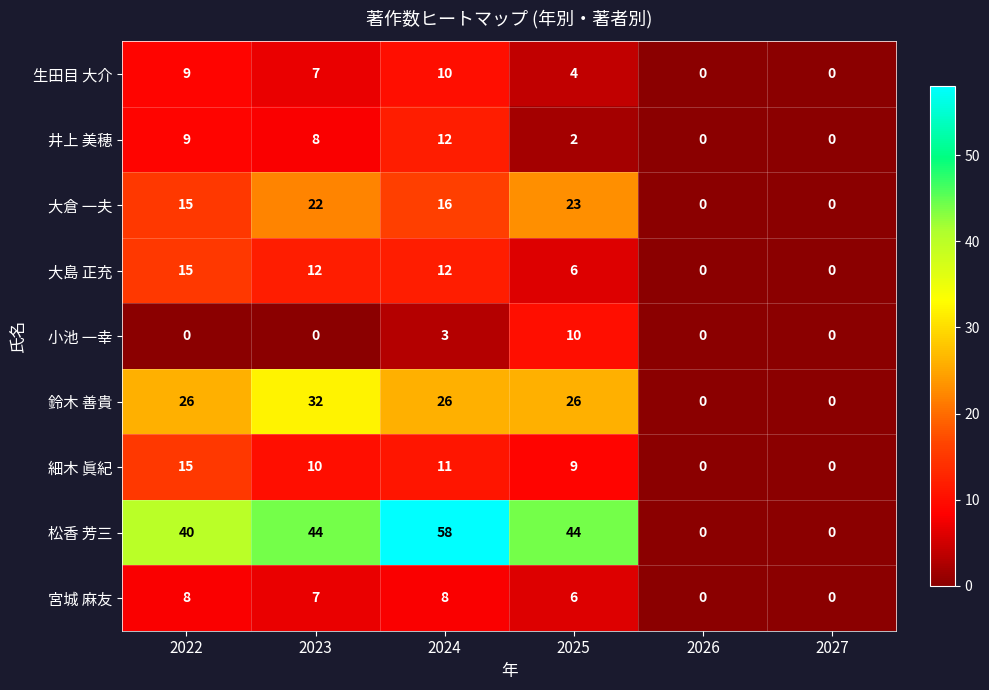

Where is 細木 眞紀 nearest to the value 7?

2025